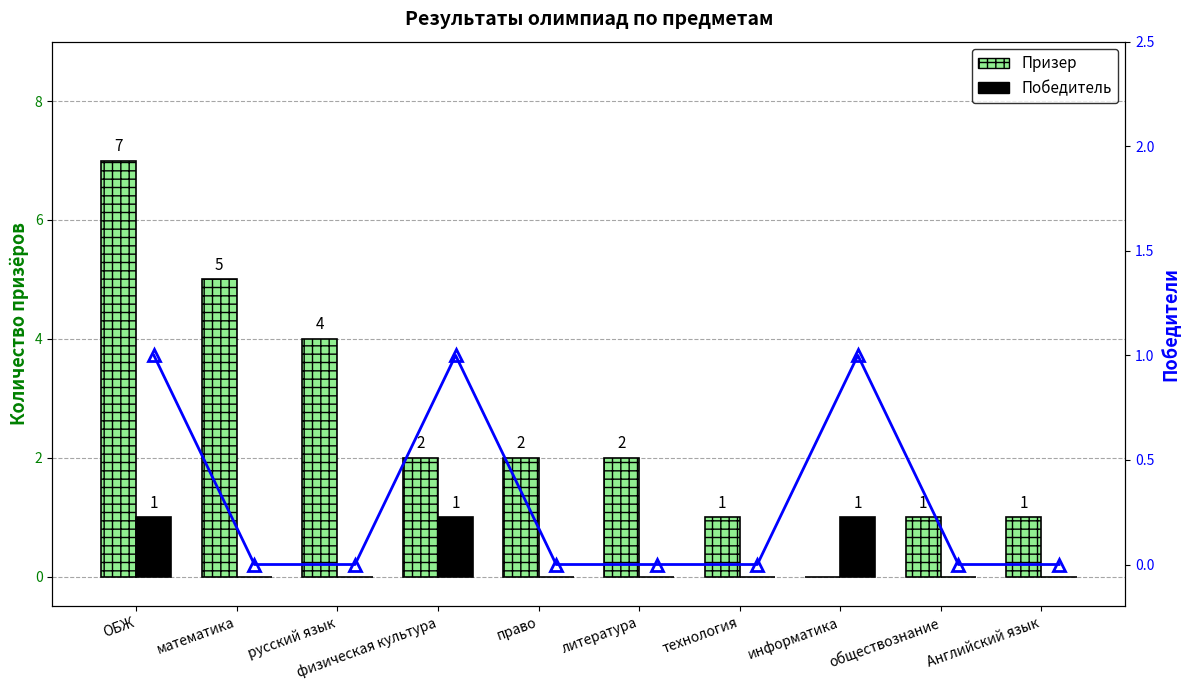

How many values in the Победитель series exceed 0?

3